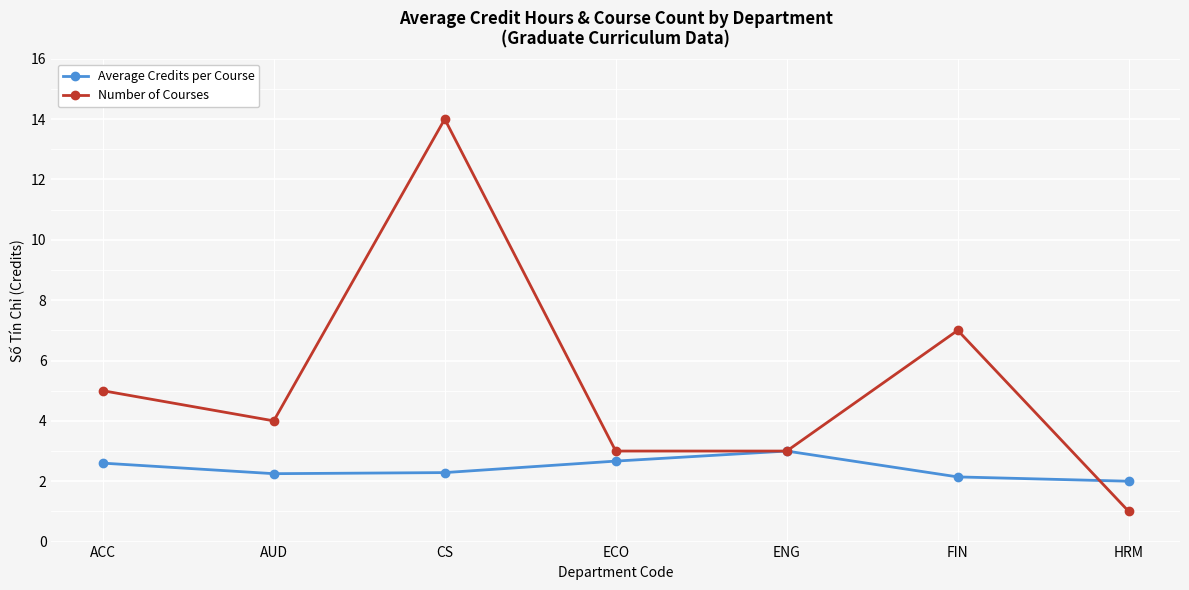

Is this an area chart (filled region under the line)?

No